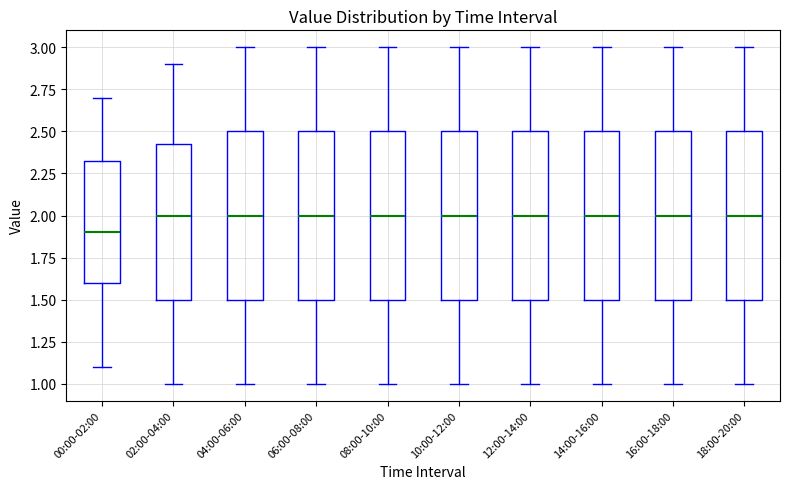

Where does the upper whisker of the box for 12:00-14:00 end on the y-axis? The values are not printed on the chart, so give them approximately, as read against the axis.

3.00